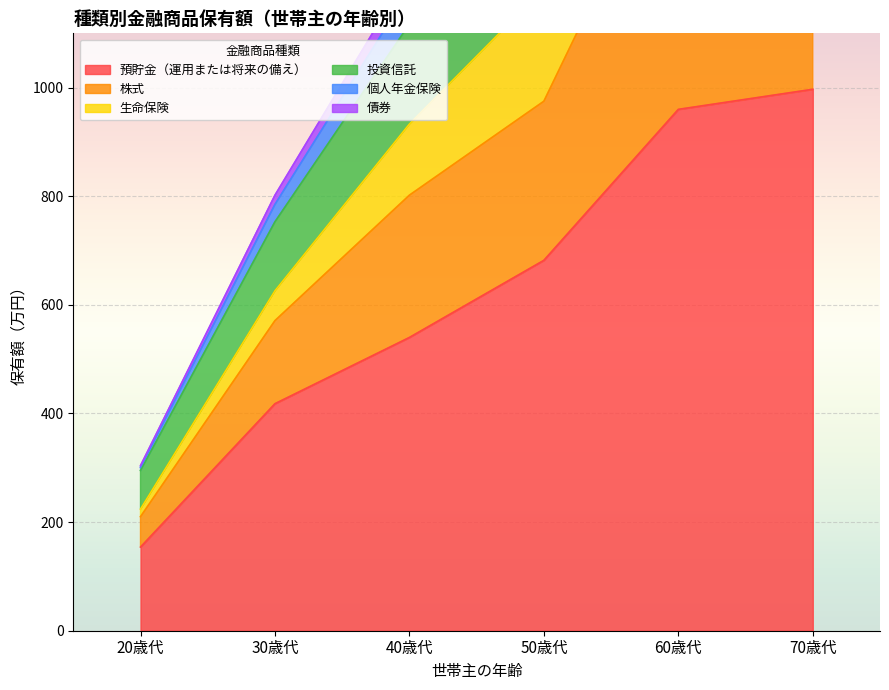

What is the difference between the maximum and minimum values in the 預貯金（運用または将来の備え） series?

843